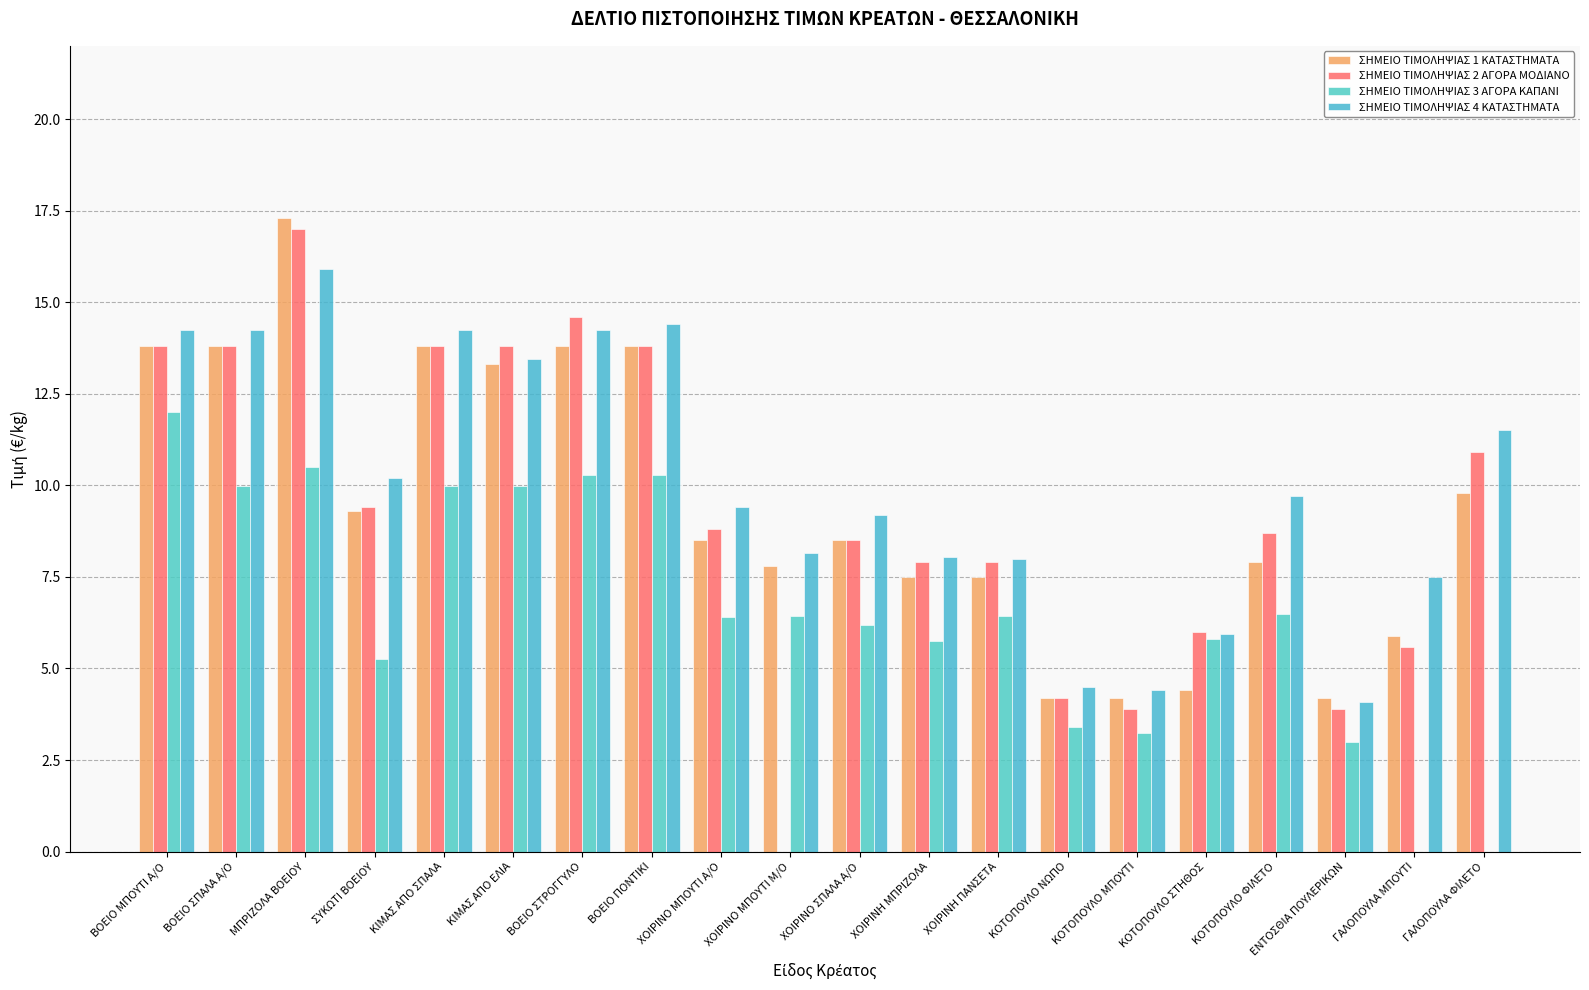

Which category has the lowest value in the ΣΗΜΕΙΟ ΤΙΜΟΛΗΨΙΑΣ 2 ΑΓΟΡΑ ΜΟΔΙΑΝΟ series?

ΚΟΤΟΠΟΥΛΟ ΜΠΟΥΤΙ